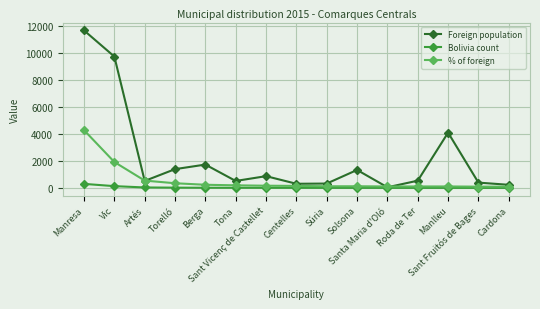

What is the sum of all % of foreign values?

8678